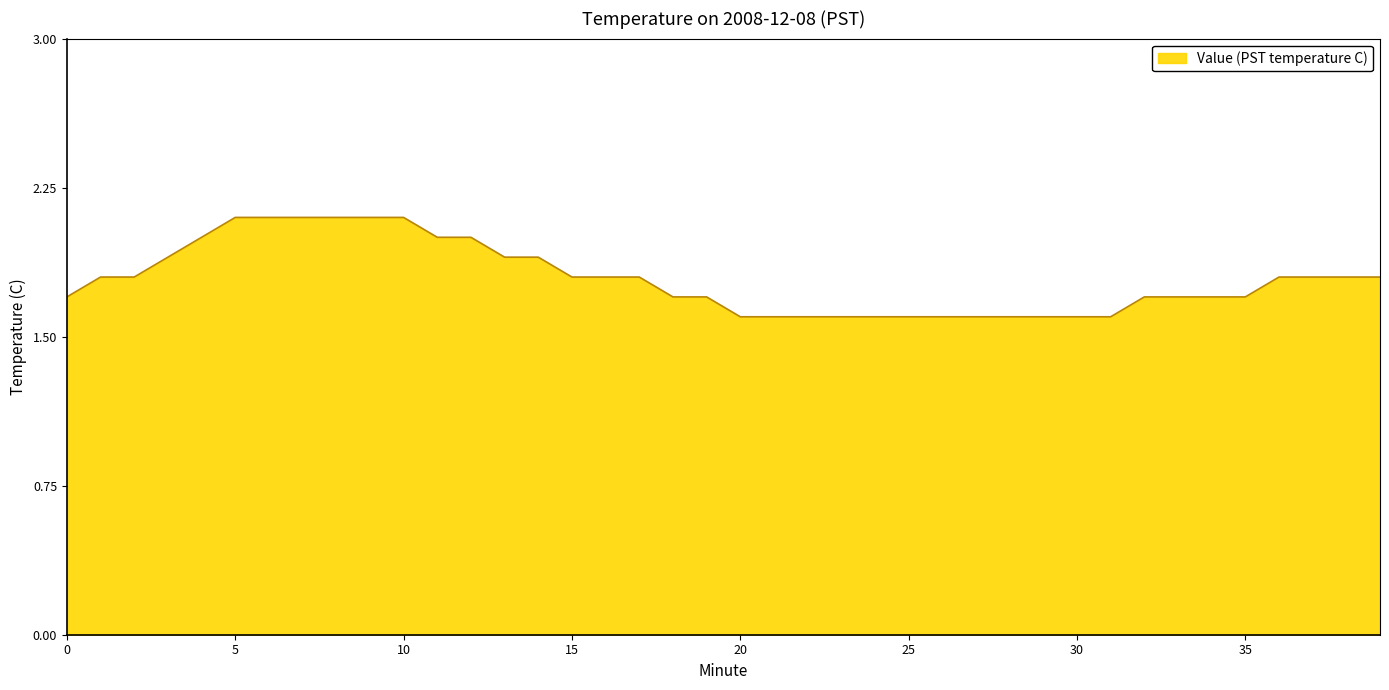

Does the chart display data point markers on the line(s)?

No